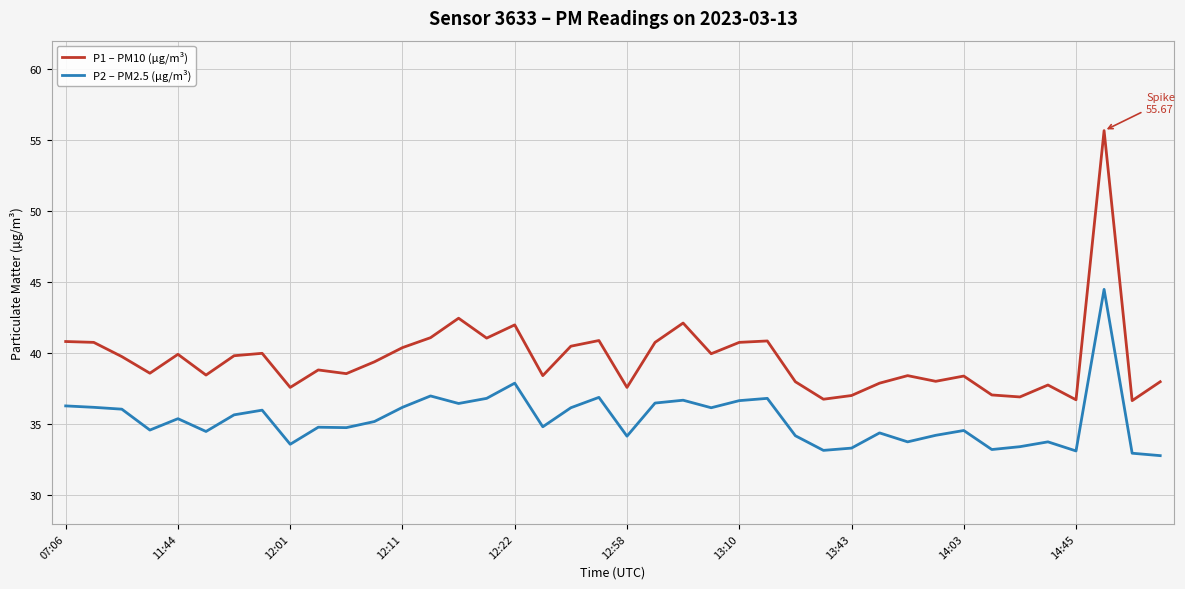

Rank the series by their maximum value, from lowest to highest.

P2 – PM2.5 (µg/m³), P1 – PM10 (µg/m³)